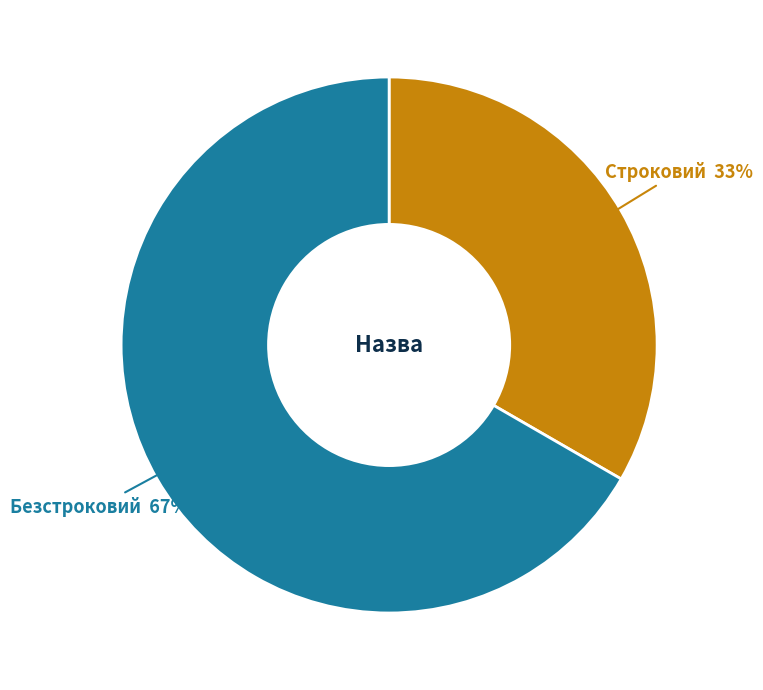

Does Строковий represent more than half of the total?

No